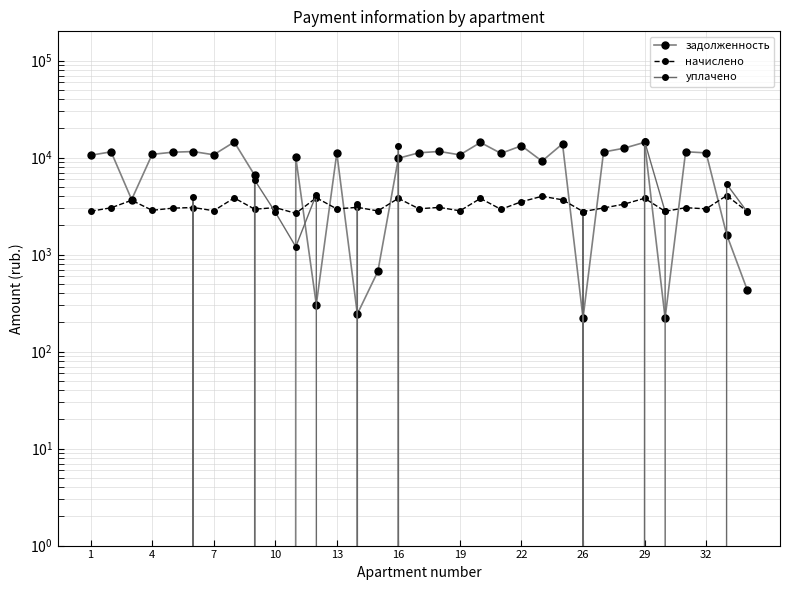

What is the sum of the уплачено values at 30 and 13?

3312.0